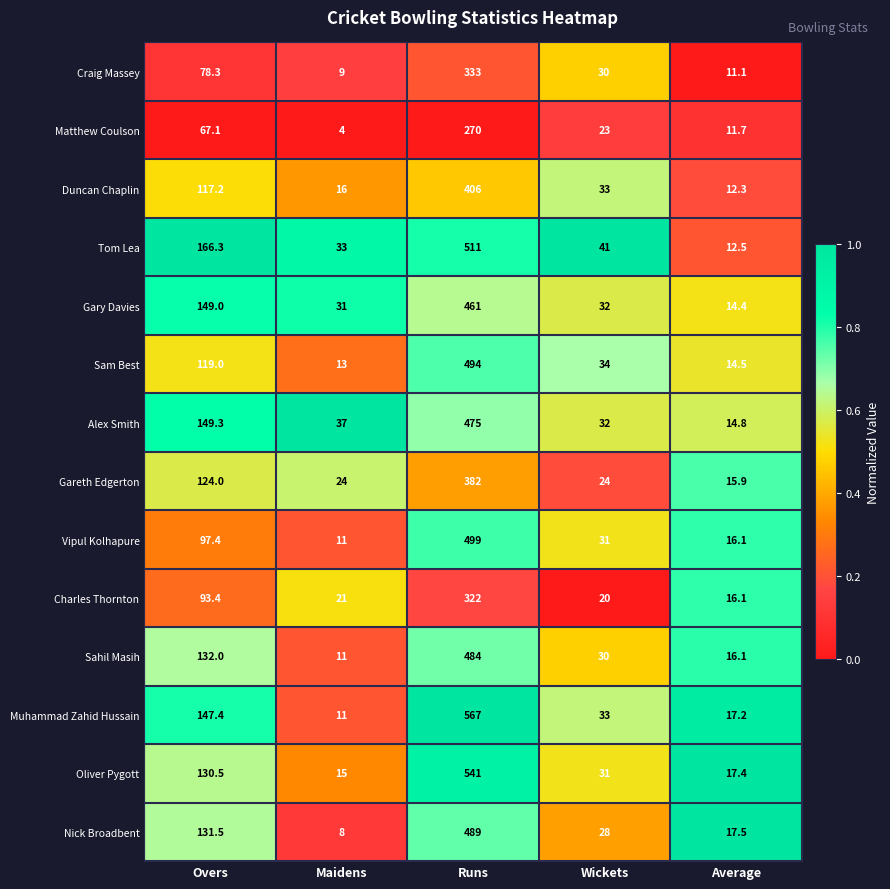

Count the number of data series in this chart.

14